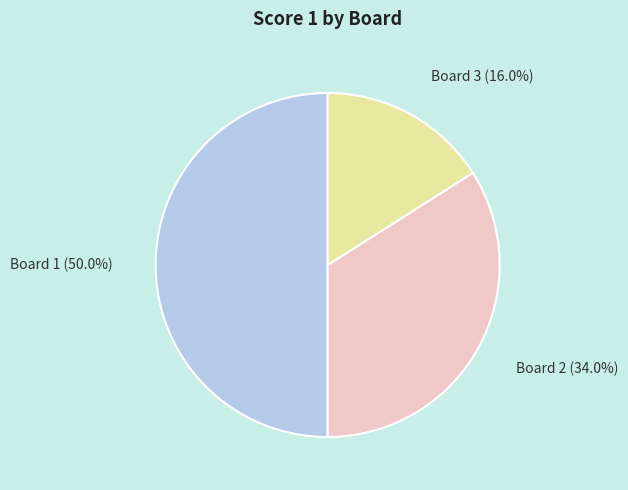

Rank the categories by value from lowest to highest.

Board 3 (16.0%), Board 2 (34.0%), Board 1 (50.0%)